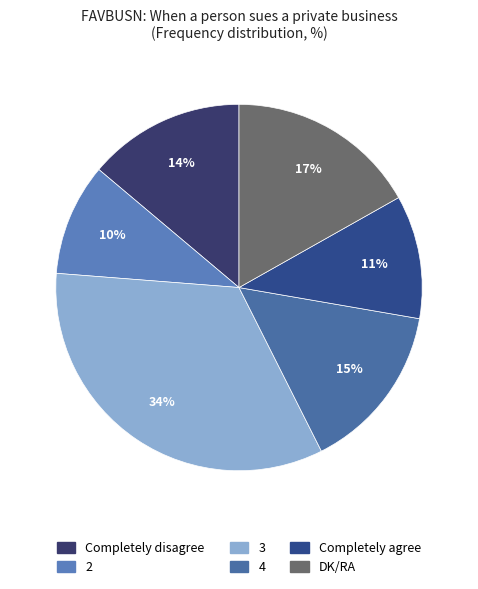

Does any single category account for the majority?

No